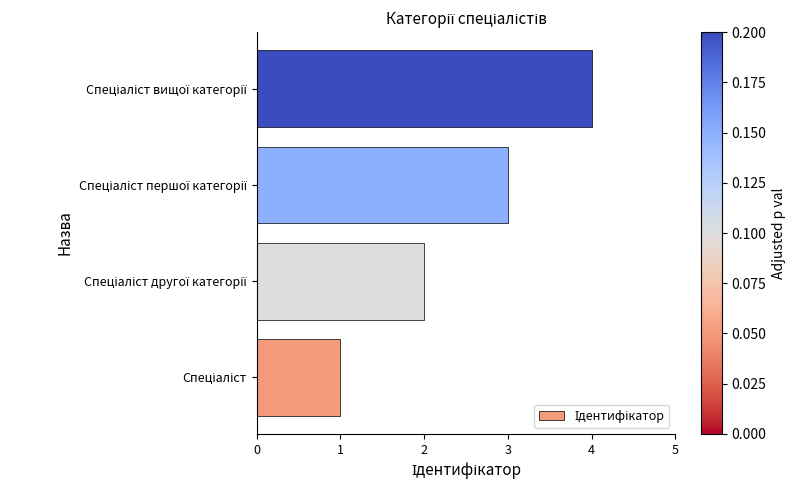

What is the greatest value displayed?

4